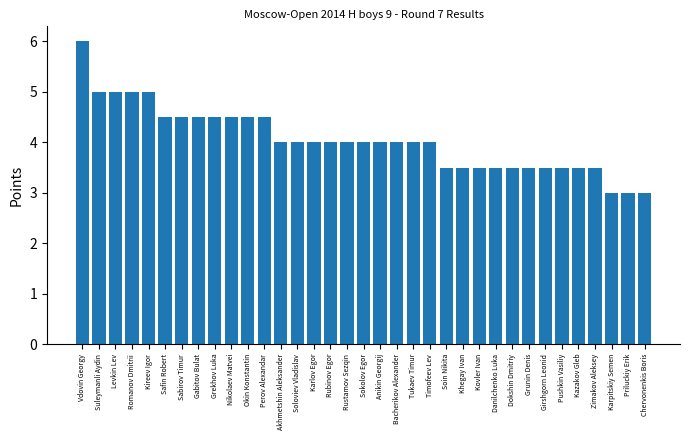

What is the ratio of the value at Sokolov Egor to the value at Bacherikov Alexander?

1.0